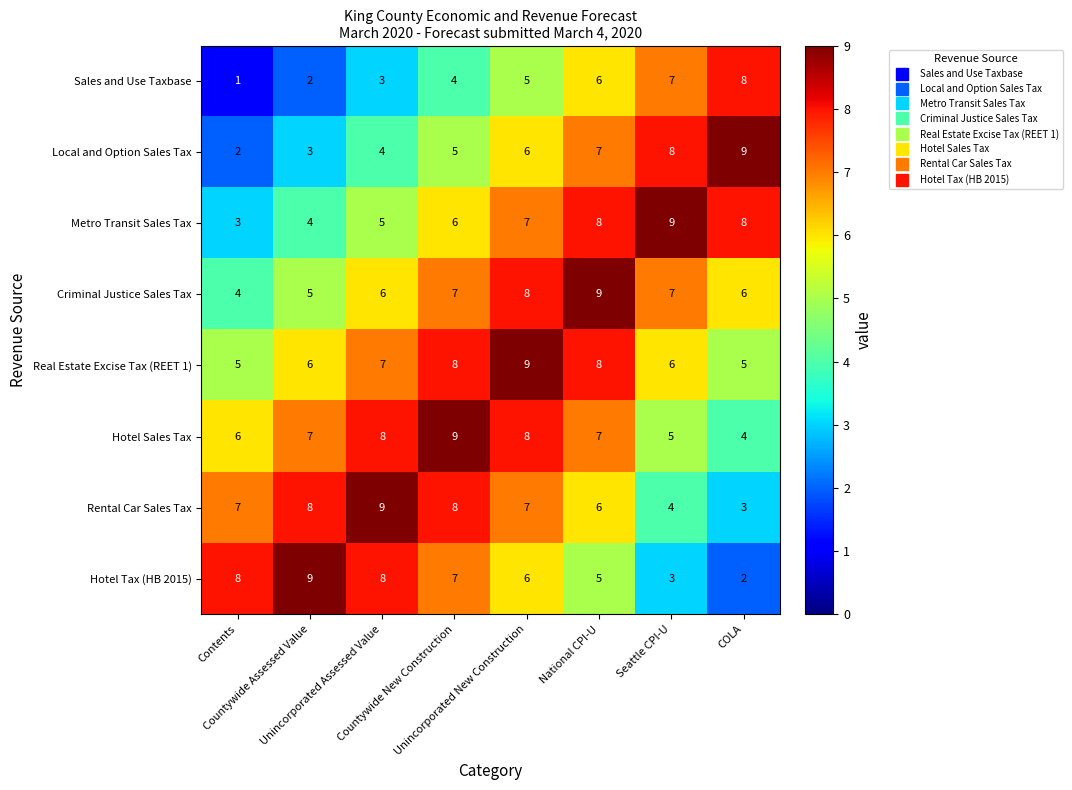

At how many categories does at least one series exceed 6?

8